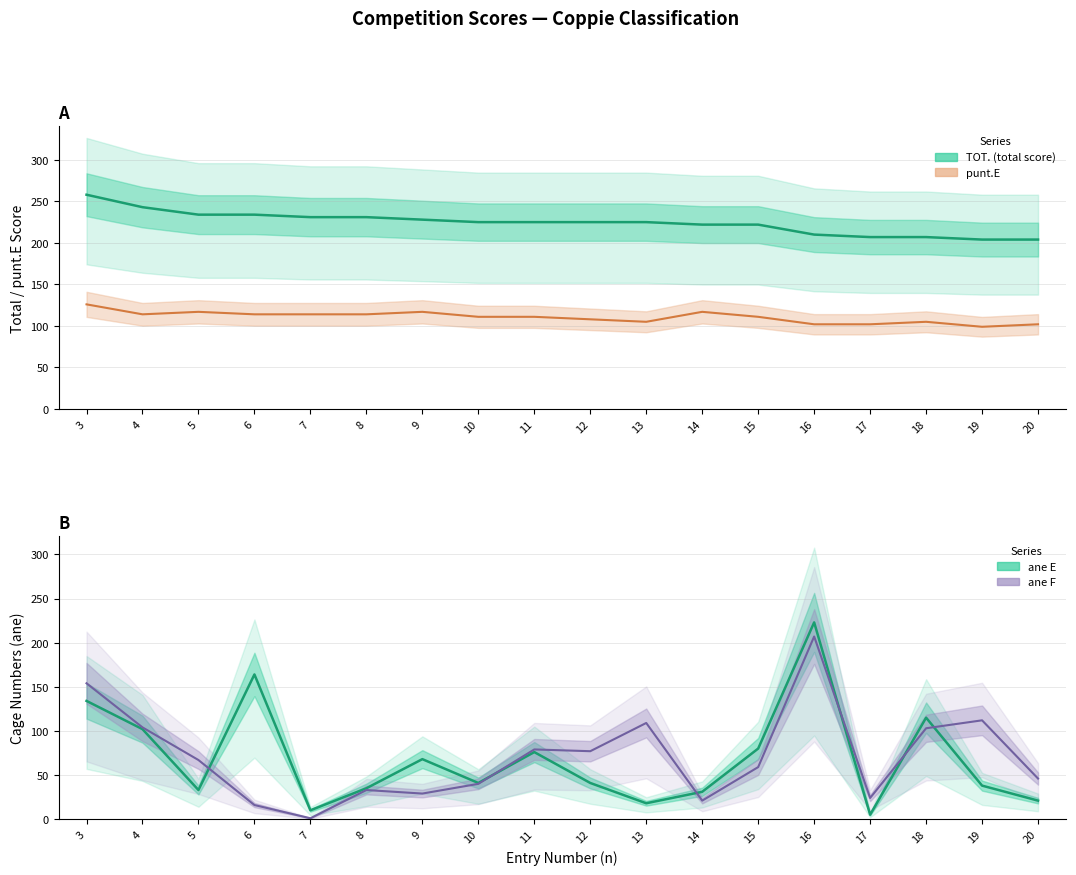

Where do ane E and ane F first cross each other?

5 and 6